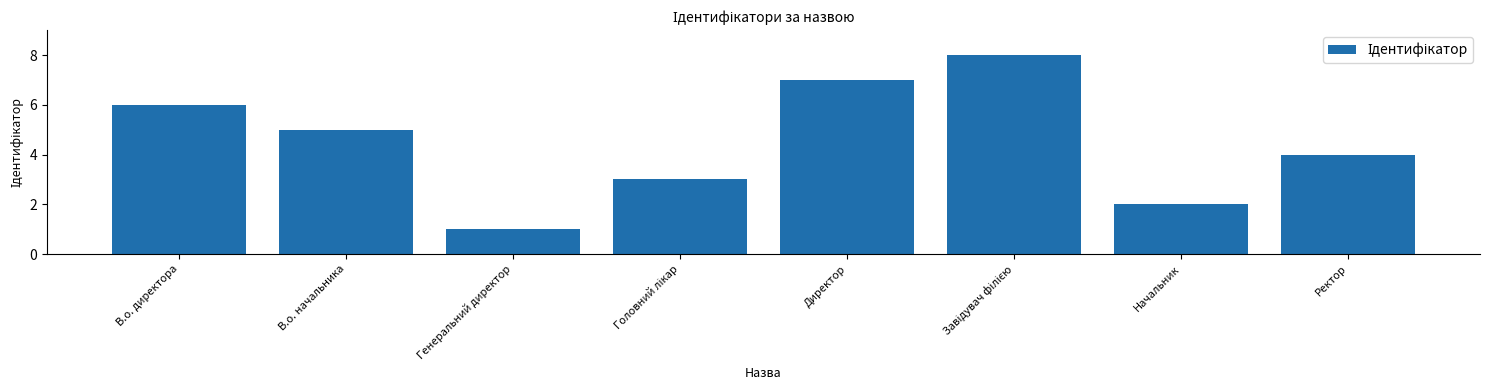

Are the bars grouped side by side (vs. stacked)?

No